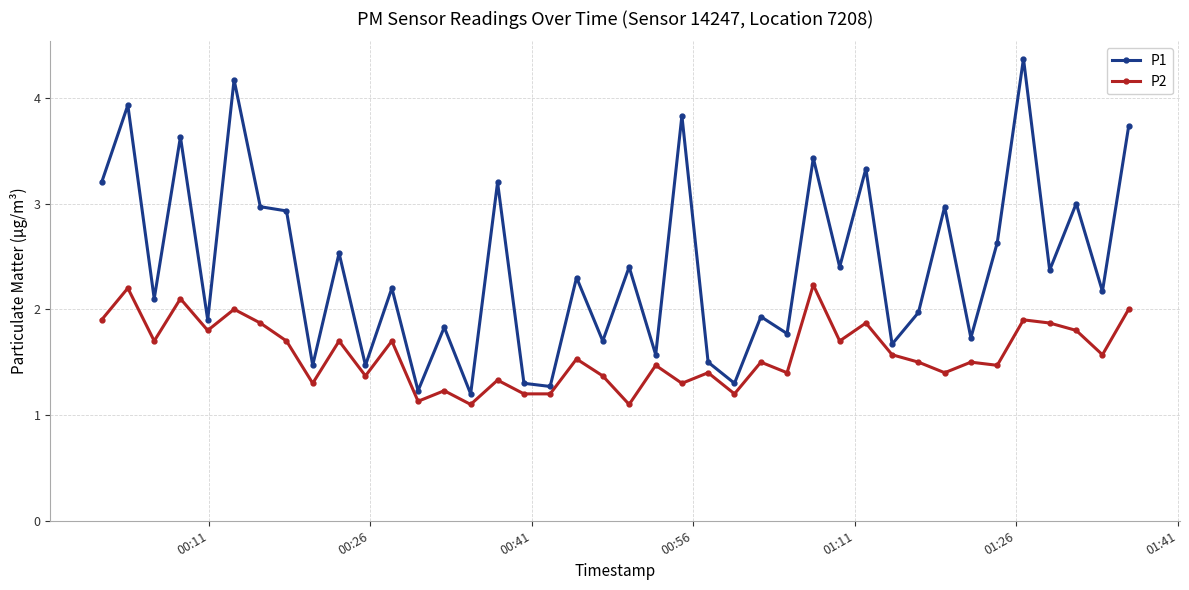

Reading right to left, what are all the values shown in this chart?

P1: 3.7	2.2	3.0	2.4	4.4	2.6	1.7	3.0	2.0	1.7	3.3	2.4	3.4	1.8	1.9	1.3	1.5	3.8	1.6	2.4	1.7	2.3	1.3	1.3	3.2	1.2	1.8	1.2	2.2	1.5	2.5	1.5	2.9	3.0	4.2	1.9	3.6	2.1	3.9	3.2
P2: 2.0	1.6	1.8	1.9	1.9	1.5	1.5	1.4	1.5	1.6	1.9	1.7	2.2	1.4	1.5	1.2	1.4	1.3	1.5	1.1	1.4	1.5	1.2	1.2	1.3	1.1	1.2	1.1	1.7	1.4	1.7	1.3	1.7	1.9	2.0	1.8	2.1	1.7	2.2	1.9